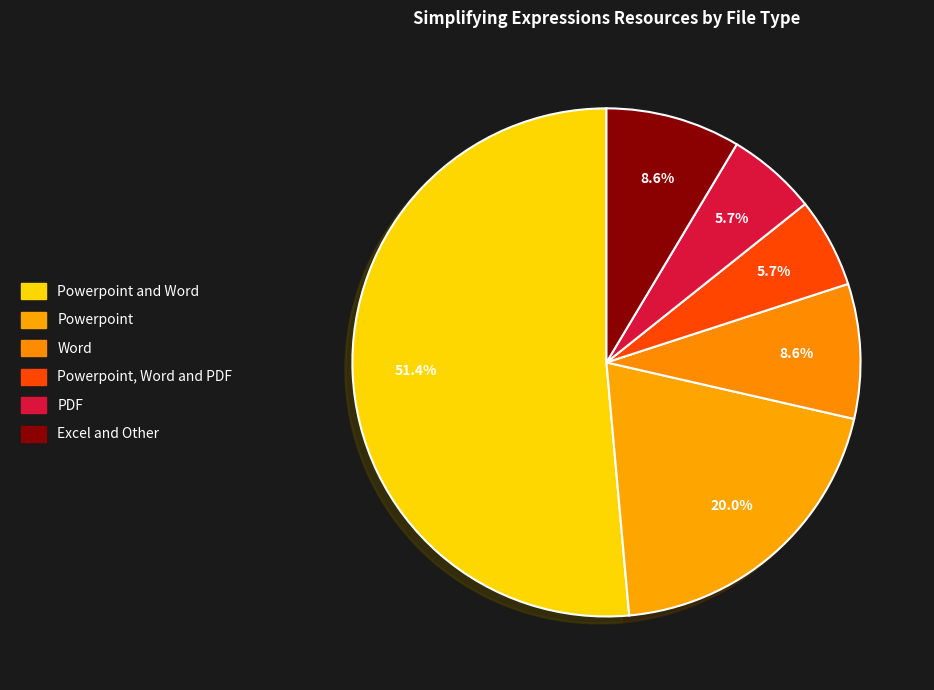

How many slices are in this pie chart?

6